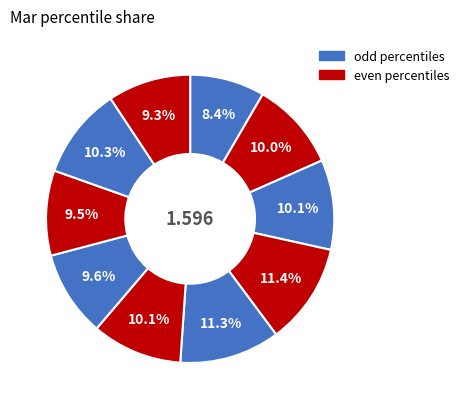

How many slices are in this pie chart?

10